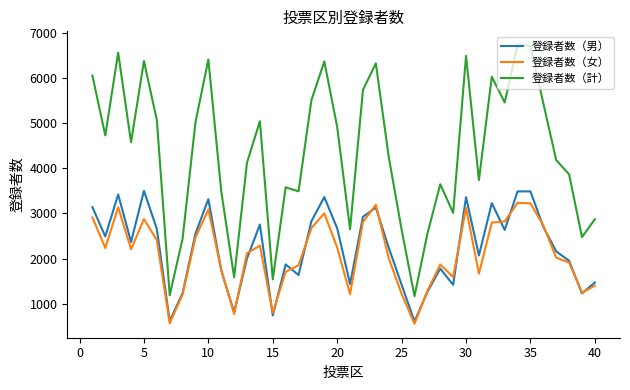

How many series are shown in this chart?

3